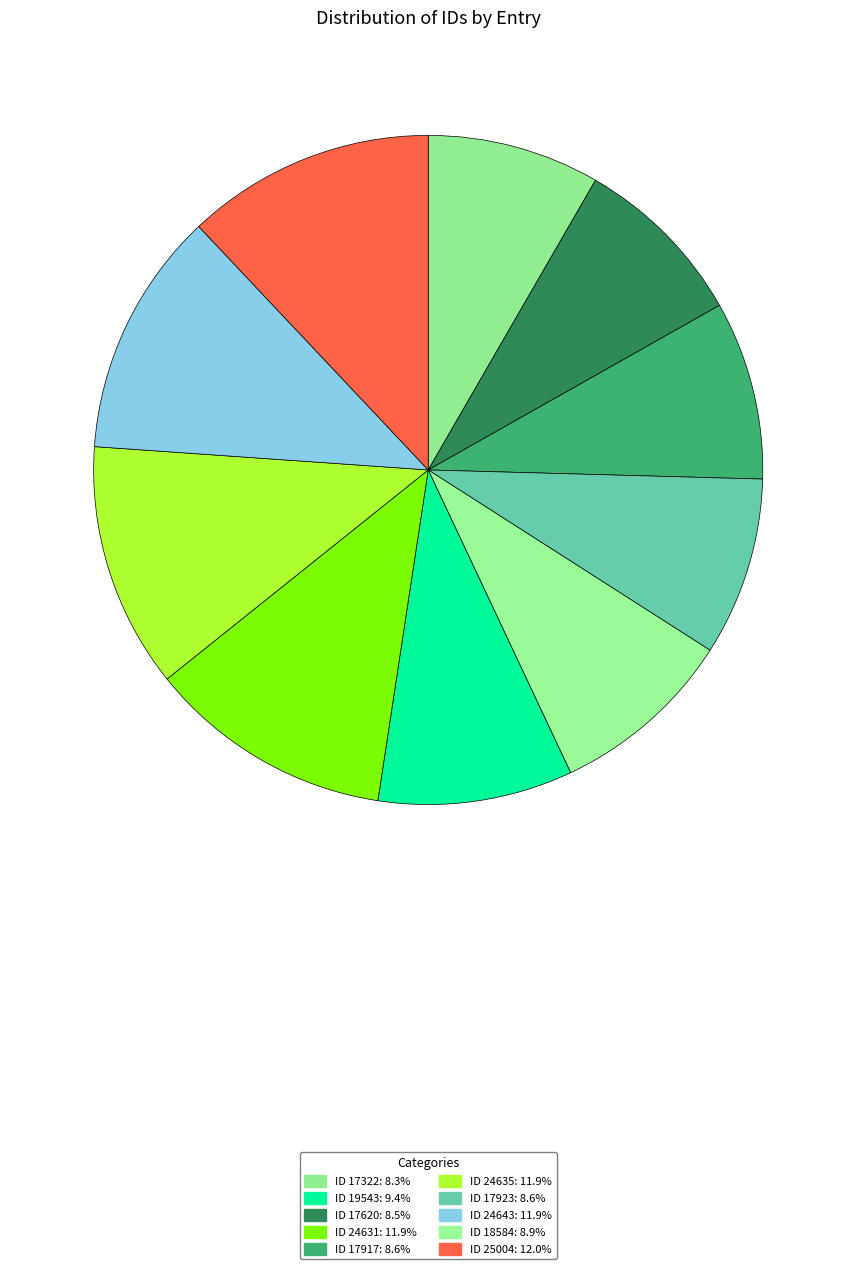

How many slices are in this pie chart?

10